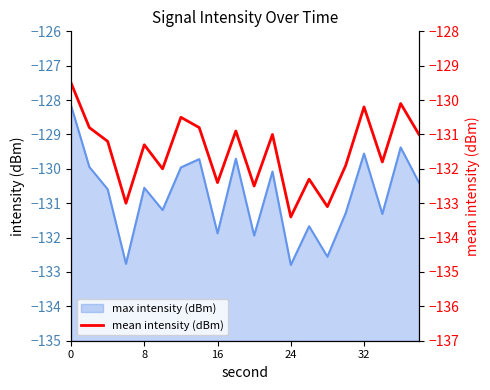

What is the minimum value for max intensity (dBm)?

-132.8